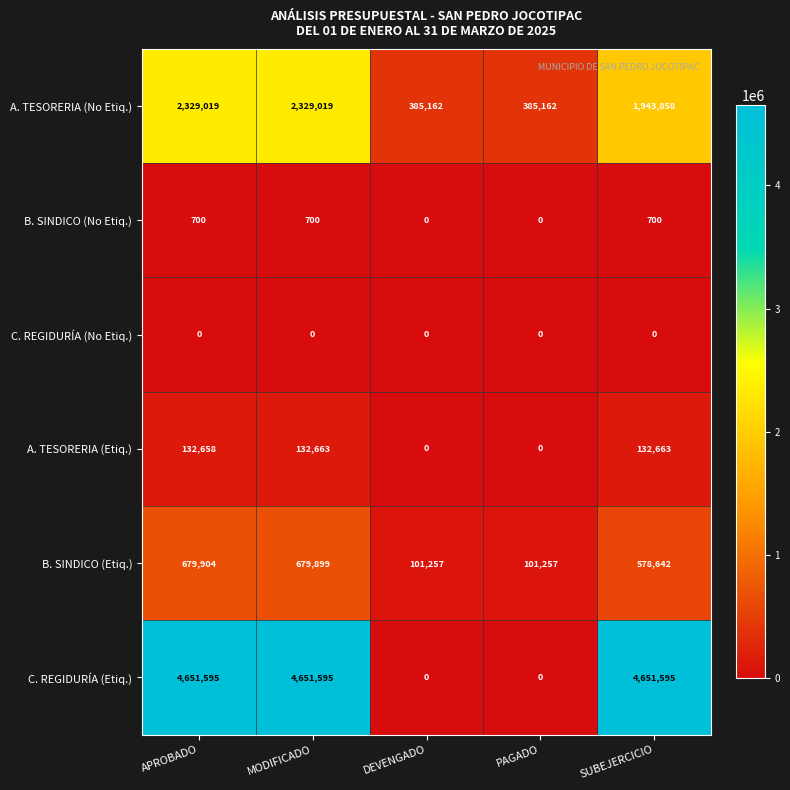

What is the maximum value shown in the chart?

4651595